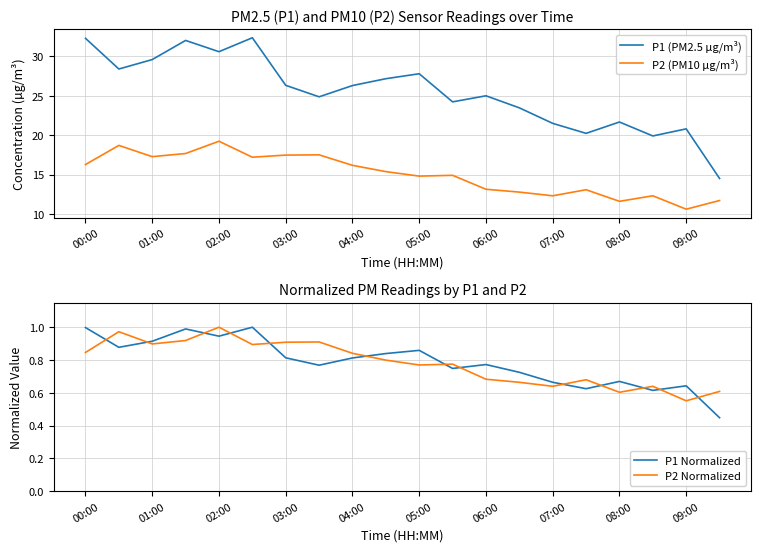

What are all the series names shown in the legend?

P1 (PM2.5 µg/m³), P2 (PM10 µg/m³), P1 Normalized, P2 Normalized